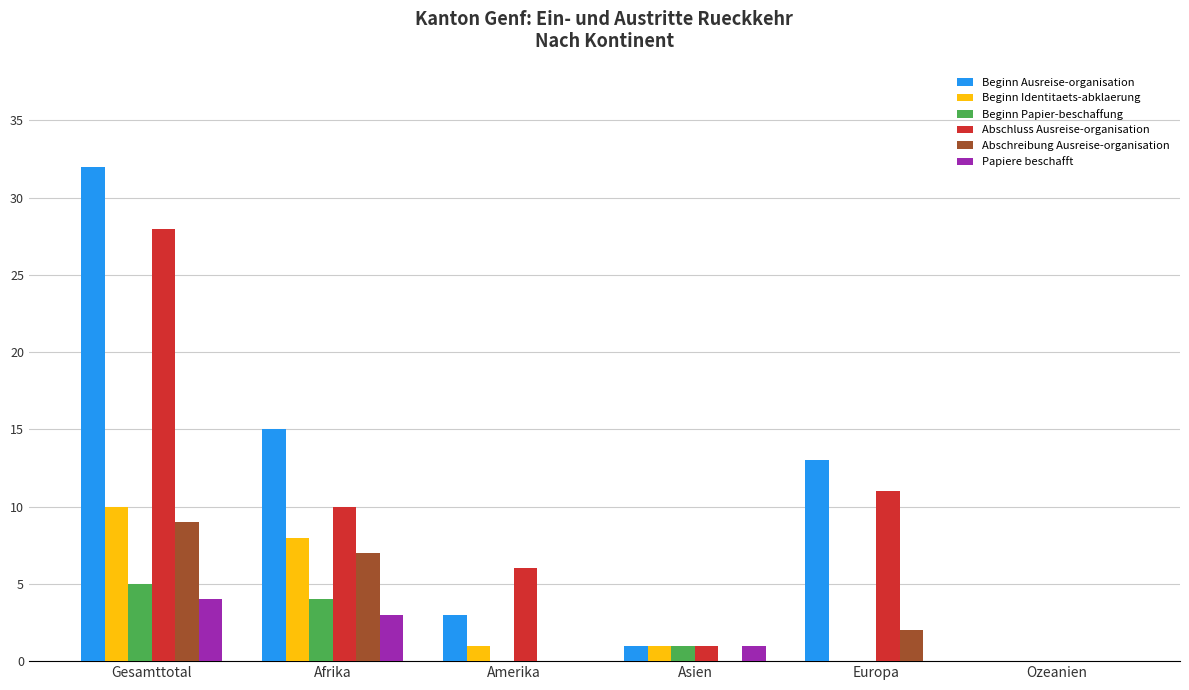

Which series has the largest range (max minus min)?

Beginn Ausreise-organisation